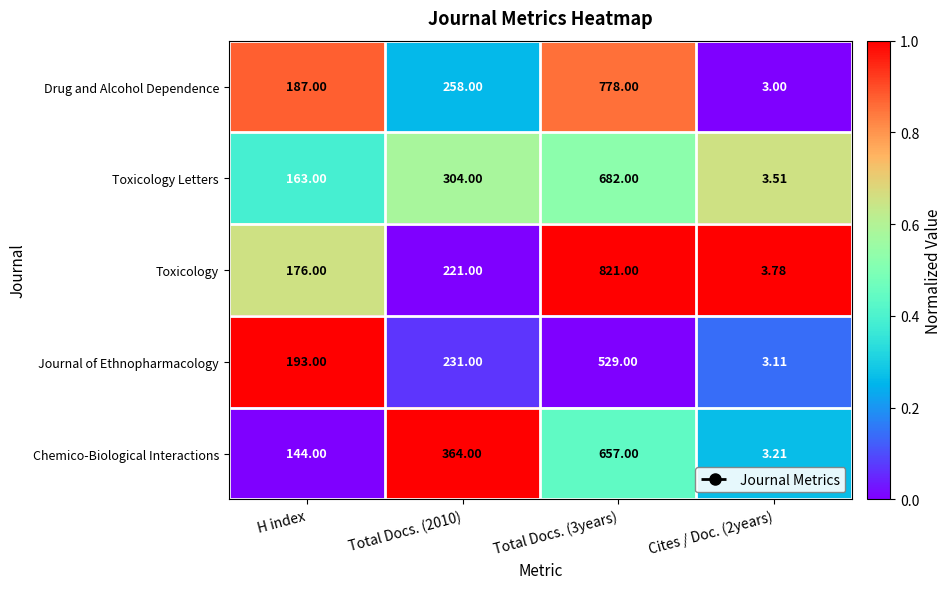

Is the value of Drug and Alcohol Dependence at Cites / Doc. (2years) greater than the value of Toxicology at Cites / Doc. (2years)?

No